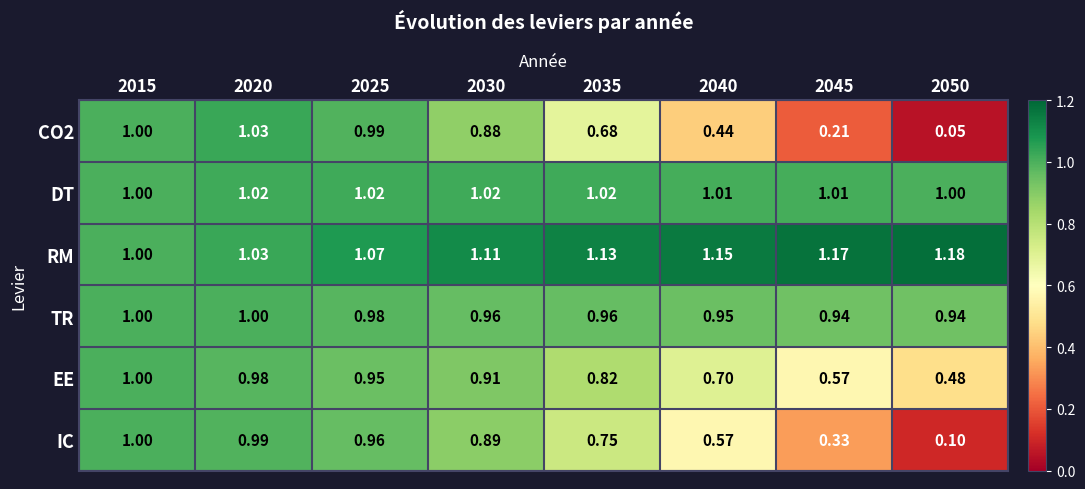

Which series has the largest total across all categories?

RM